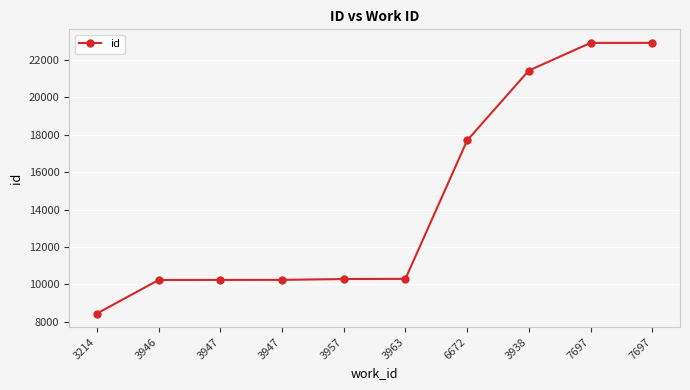

Does the chart have visible grid lines?

Yes